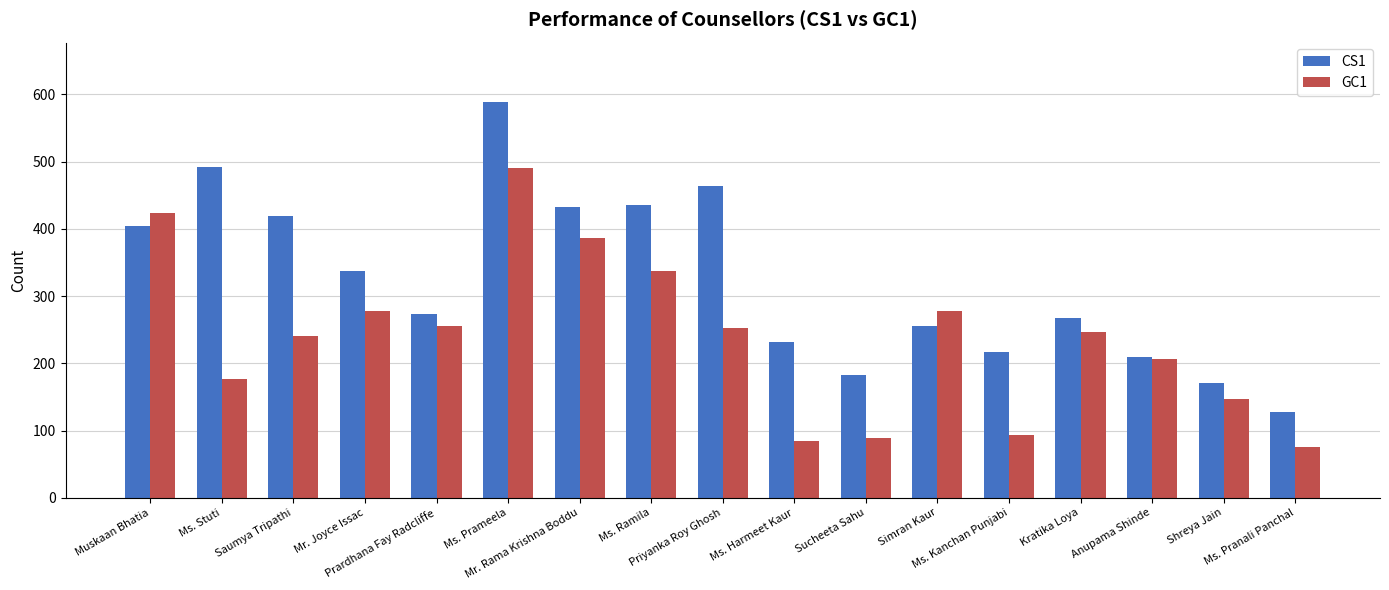

Which label corresponds to the smallest value in the chart?

Ms. Pranali Panchal